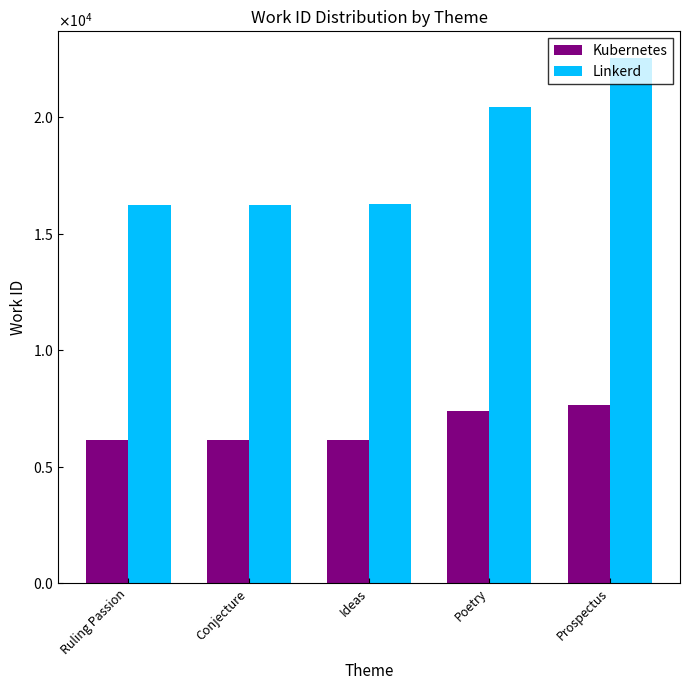

Are the bars horizontal?

No